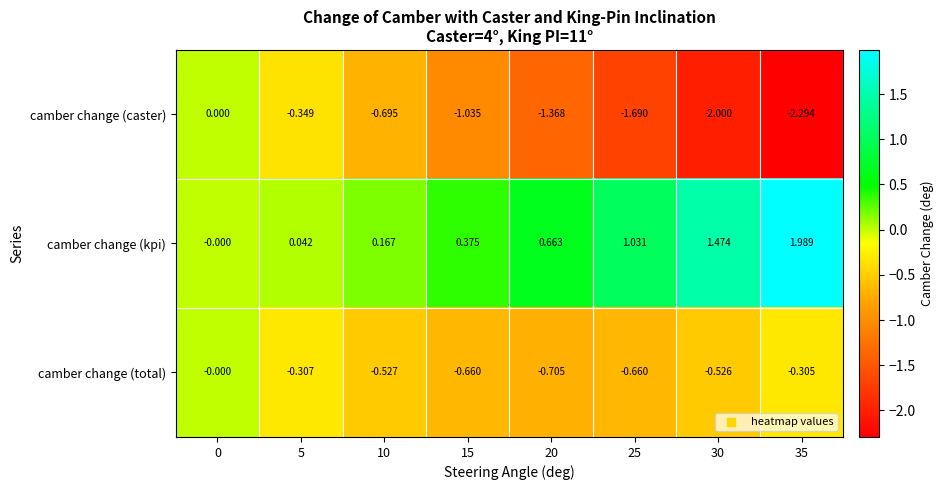

Between 15 and 35, which series saw the biggest shift?

camber change (kpi)